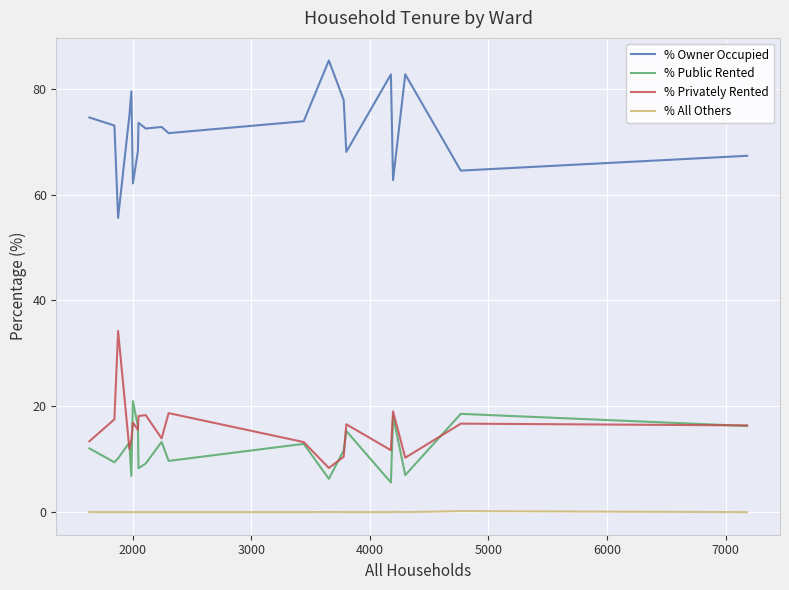

List the series in order of their peak value, highest first.

% Owner Occupied, % Privately Rented, % Public Rented, % All Others